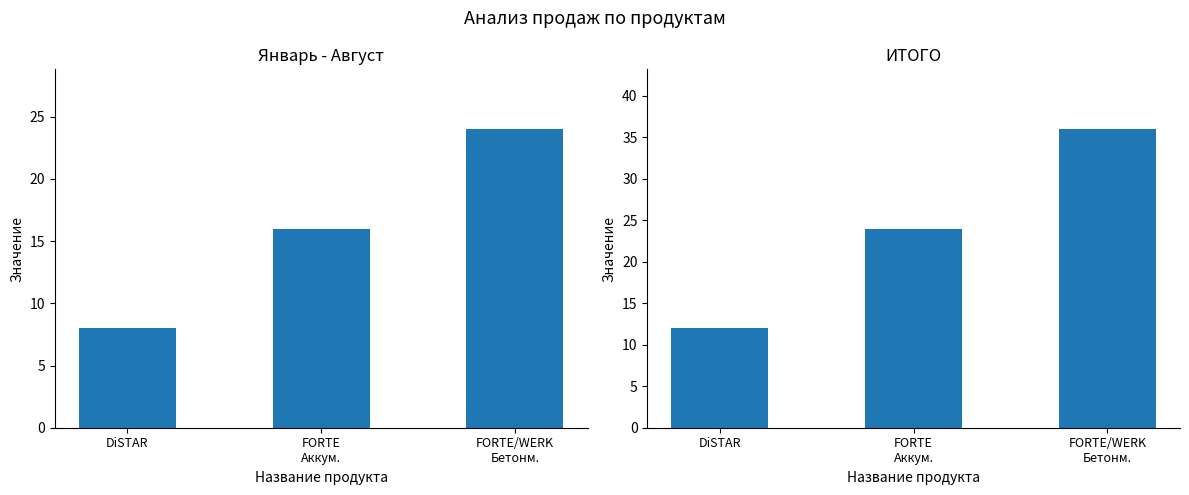

What is the label of the 3rd bar from the right?

DiSTAR